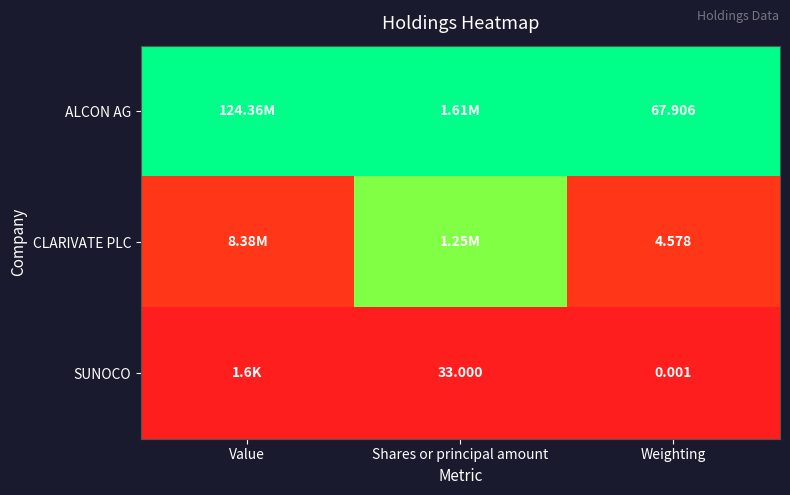

Is the value of CLARIVATE PLC at Weighting greater than the value of ALCON AG at Weighting?

No